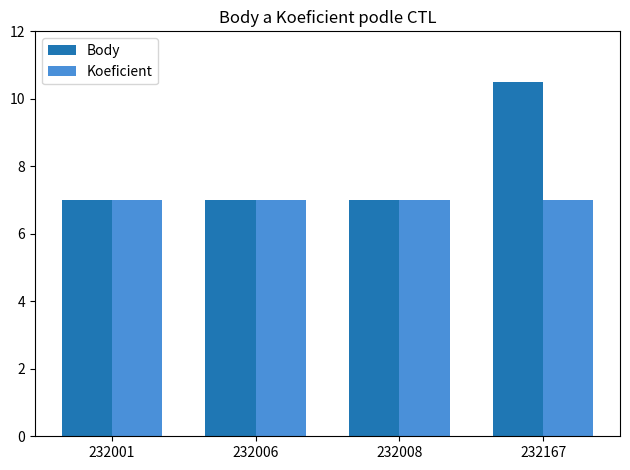

What is the maximum value for Koeficient?

7.0